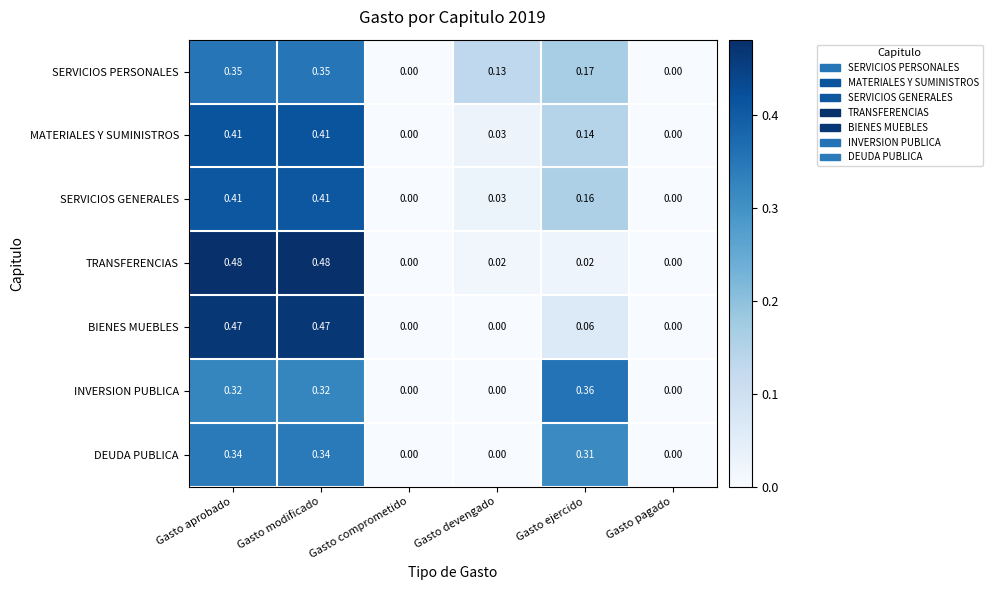

Which series has the largest total across all categories?

SERVICIOS GENERALES